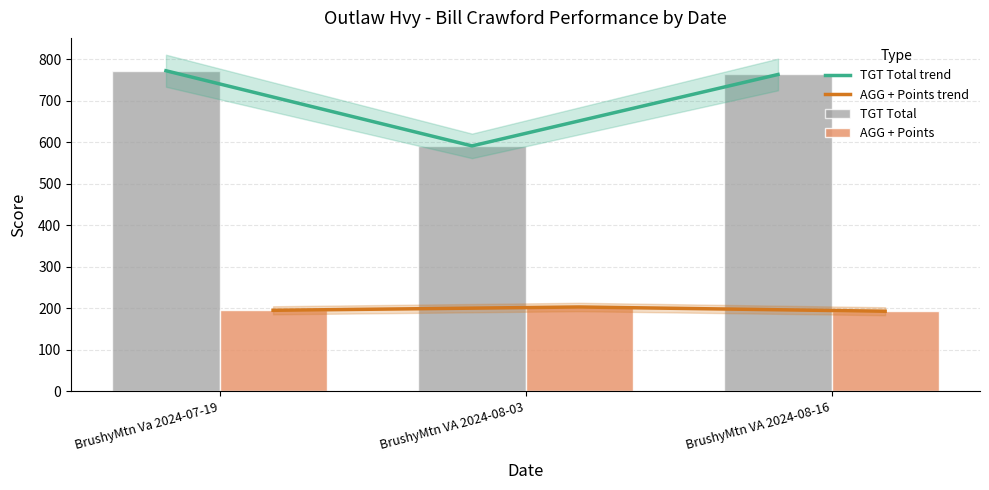

How many groups of bars are there?

3